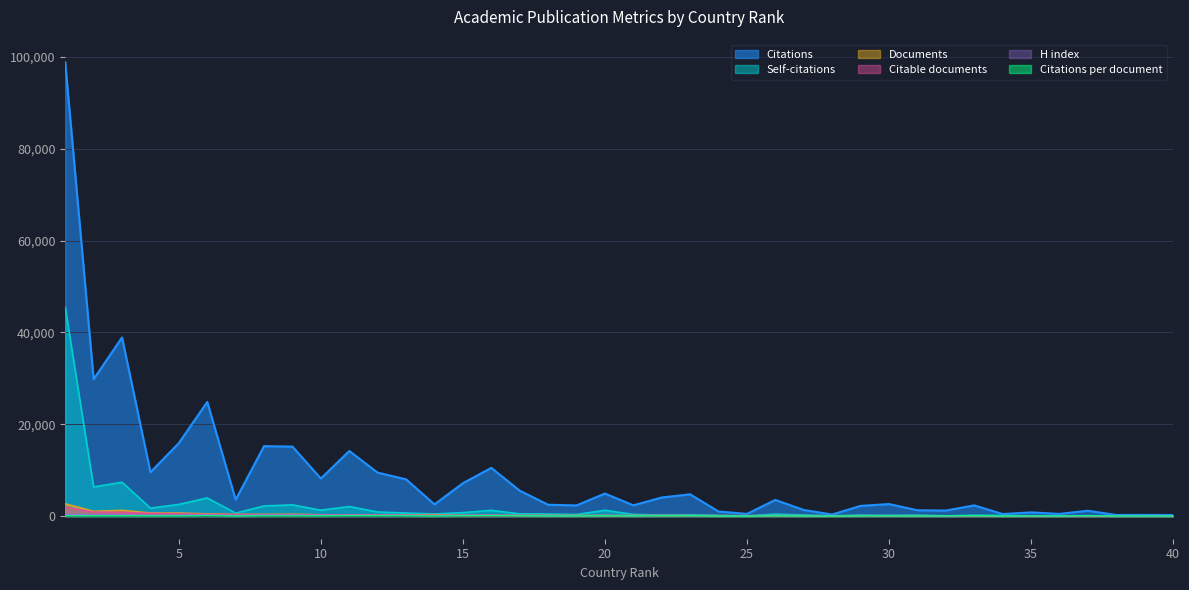

At how many categories does at least one series exceed 9131?

11